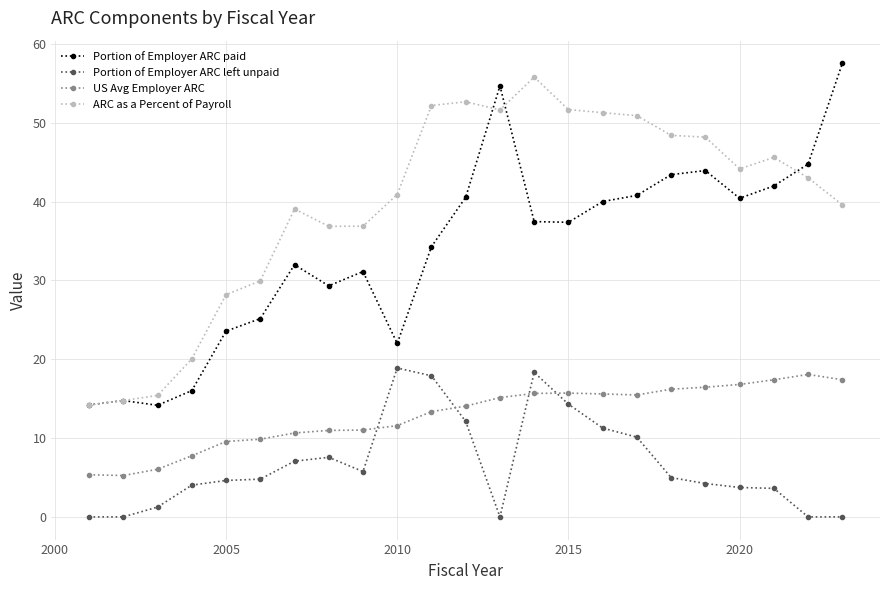

How many data points in Portion of Employer ARC paid are less than 37?

11